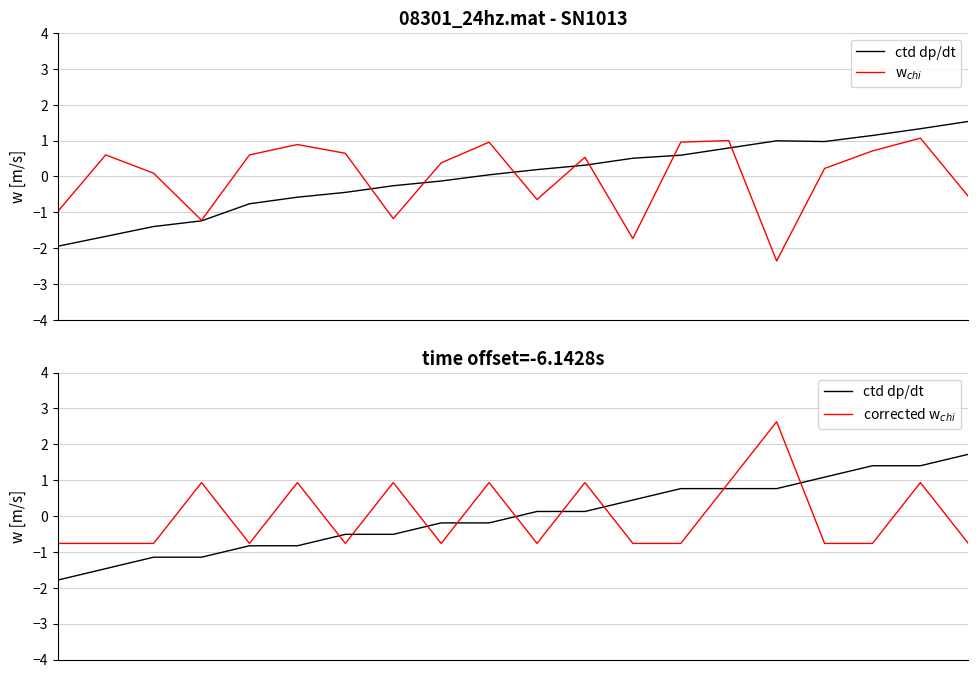

What is the smallest value displayed?

-2.4